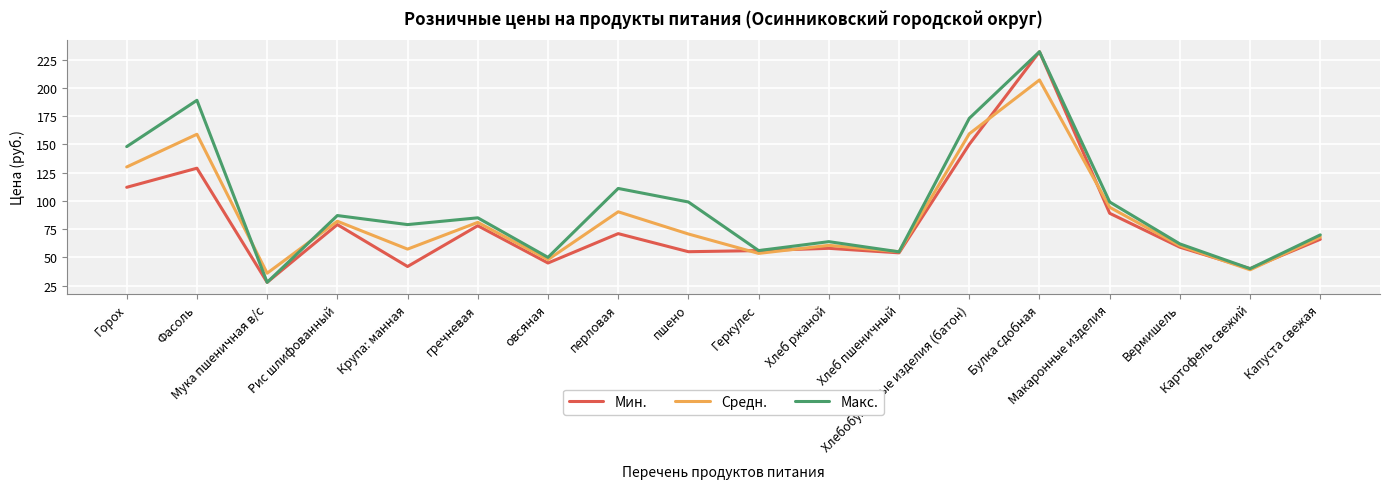

What is the average value of the Макс. series?

95.9